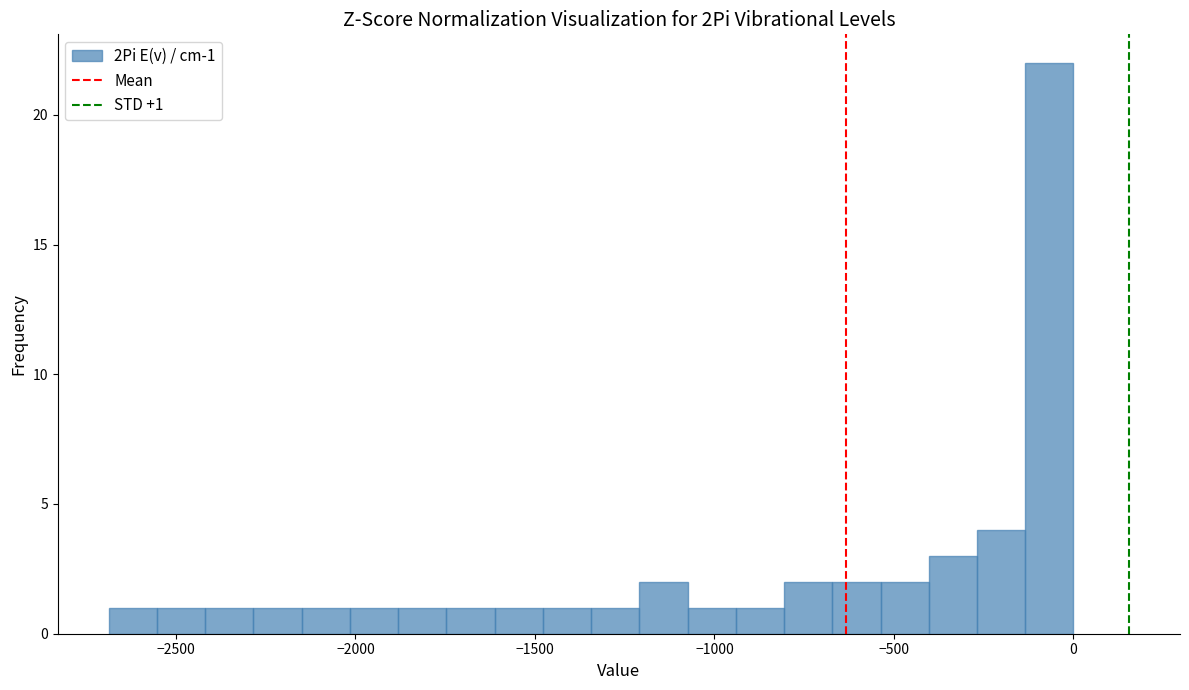

Read against the x-axis, roughly where is the centre of the tallest bar?

-50